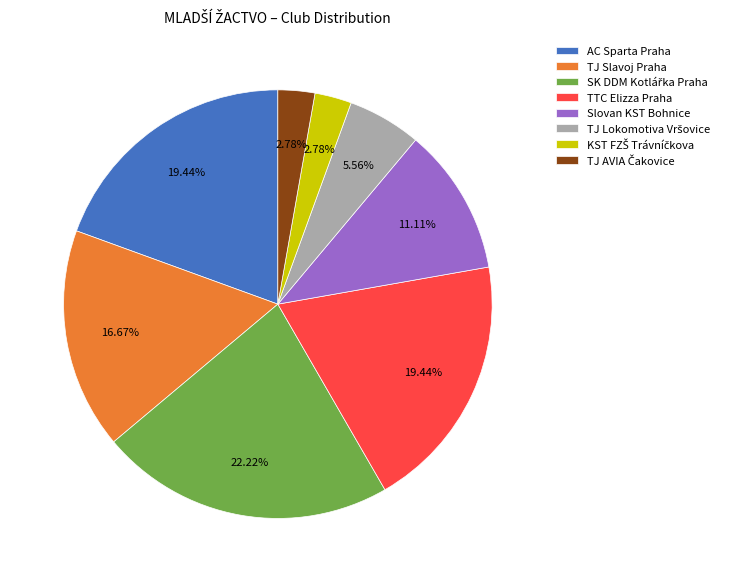

Is there a majority slice in this chart?

No